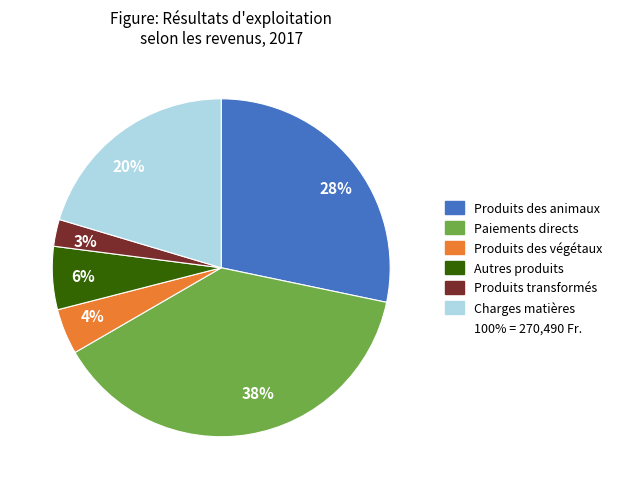

How many slices are in this pie chart?

6